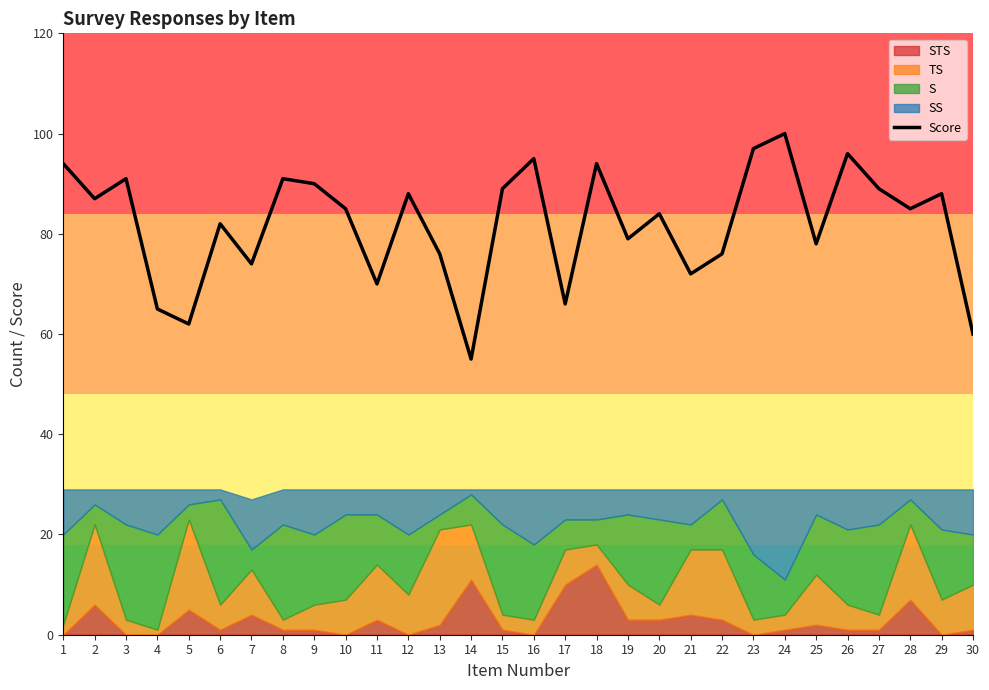

Approximately how many times larger is the value at 11 compared to 28?

0.8